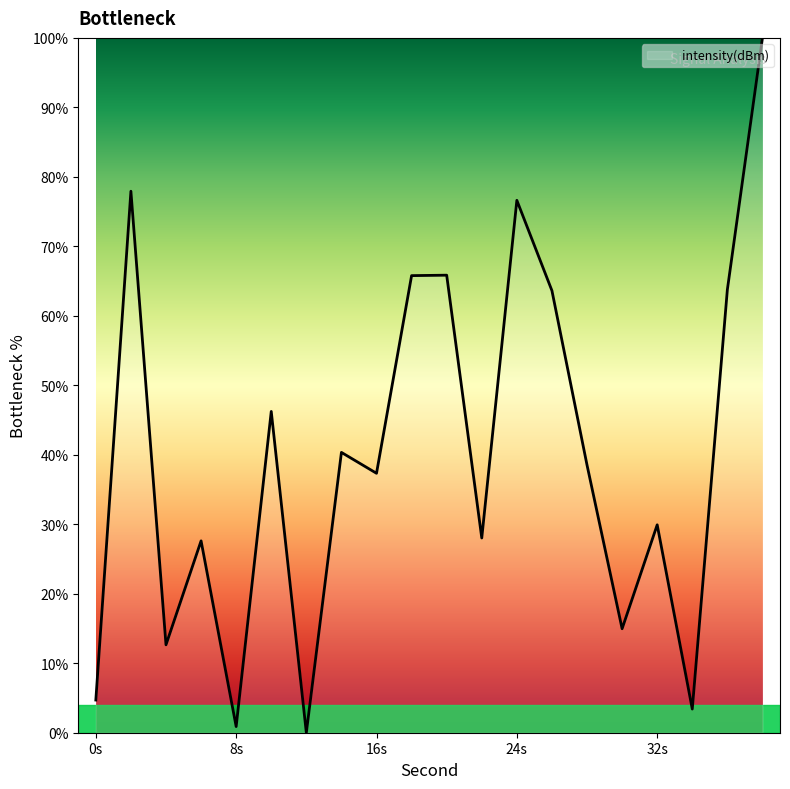

What is the difference between the maximum and minimum values?

100.0